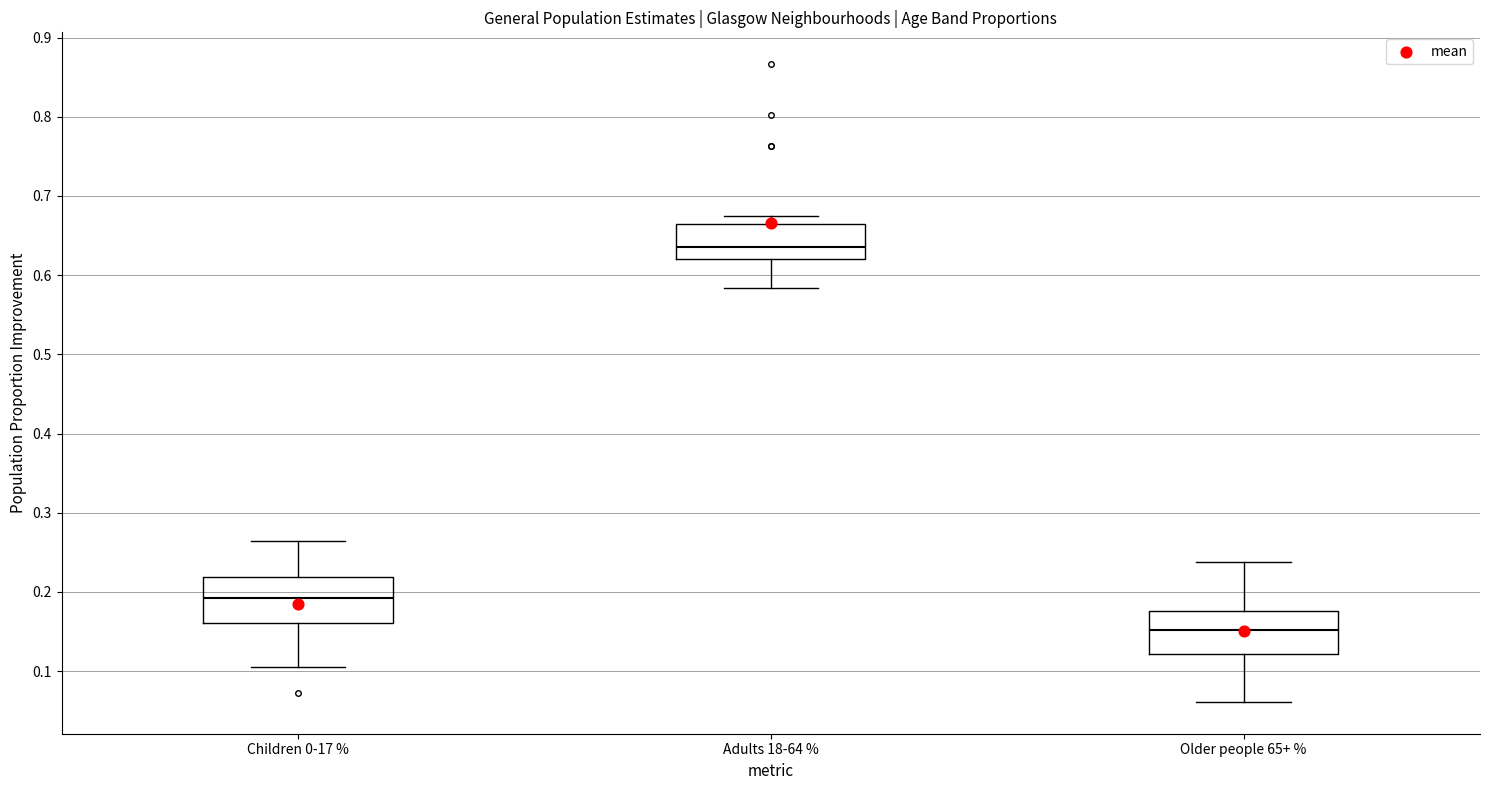

Reading left to right, transcribe this box plot: for each box, give where its median line is, the range the box spans, and where its two whiskers end, as read against the y-axis. The values are not printed on the chart, so give them approximately, as read against the axis.

Children 0-17 %: median 0.19, box 0.16 to 0.22, whiskers 0.10 to 0.26
Adults 18-64 %: median 0.64, box 0.62 to 0.66, whiskers 0.58 to 0.68
Older people 65+ %: median 0.15, box 0.12 to 0.18, whiskers 0.06 to 0.24